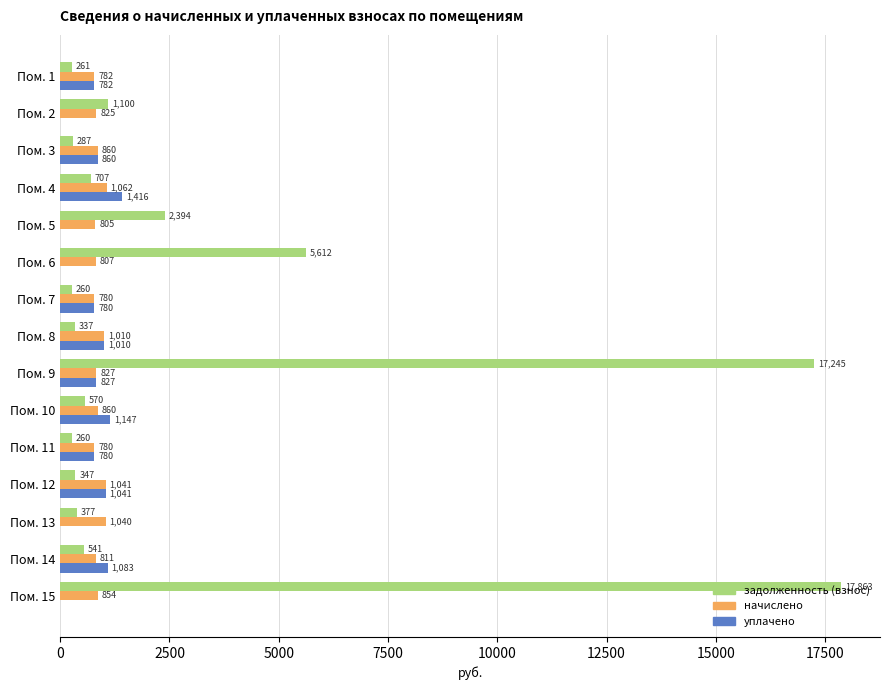

Between Пом. 2 and Пом. 15, which series saw the biggest shift?

задолженность (взнос)